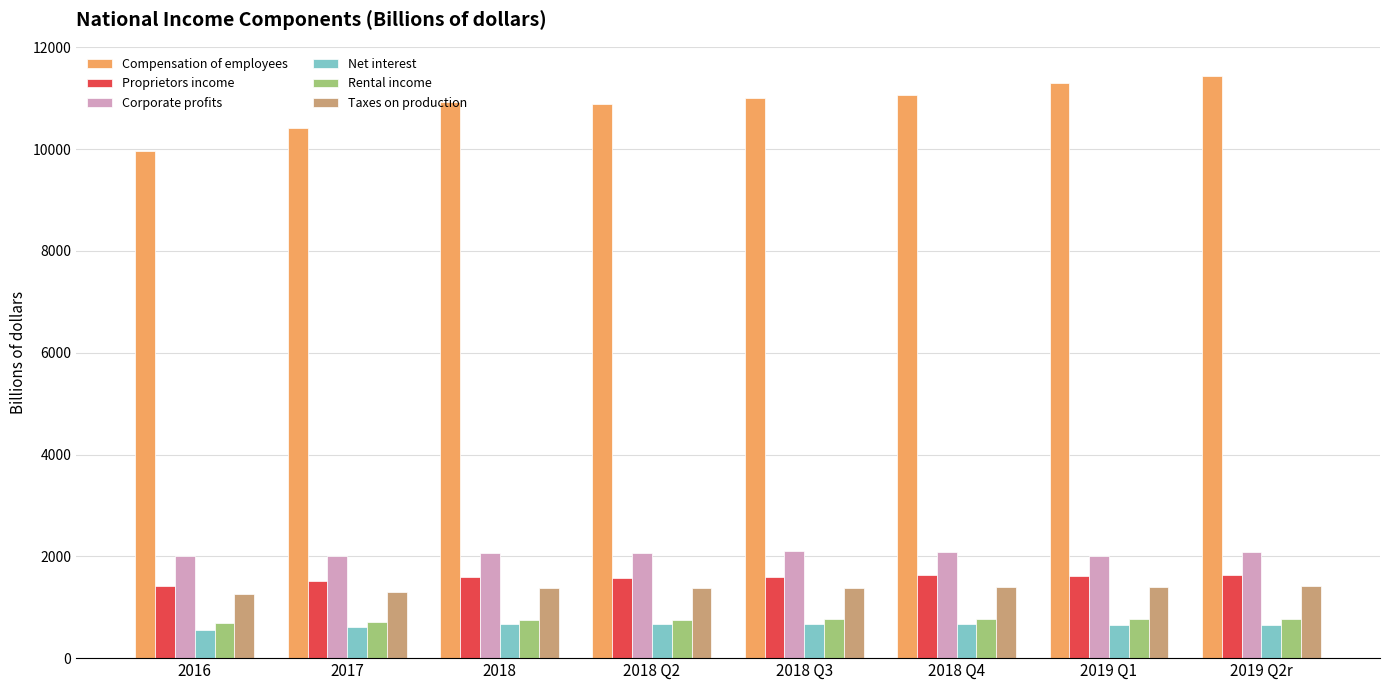

What is the maximum value shown in the chart?

11436.8